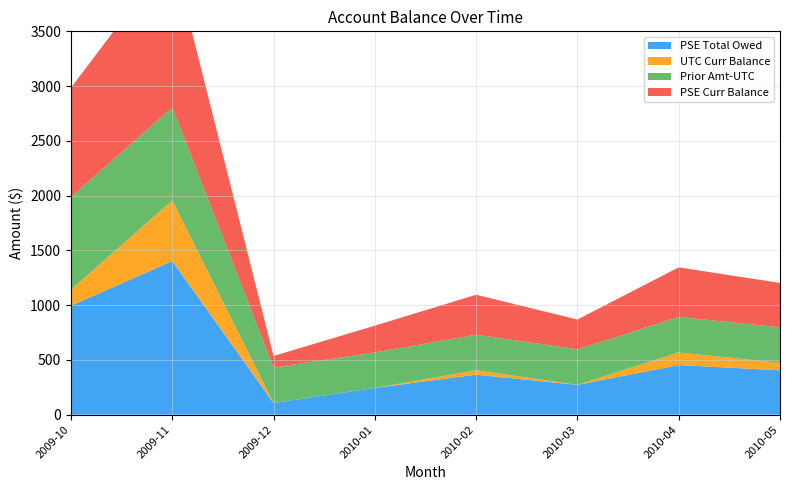

Reading left to right, list all the values displayed in this chart.

PSE Total Owed: 994.9	1402.4	105.9	244.2	365.0	272.3	452.6	405.2
UTC Curr Balance: 146.4	553.9	-218.3	-80.0	40.9	-64.9	115.5	68.1
Prior Amt-UTC: 848.6	848.6	324.1	324.1	324.1	324.1	324.1	324.1
PSE Curr Balance: 994.9	1402.4	105.9	244.2	365.0	272.3	452.6	405.2